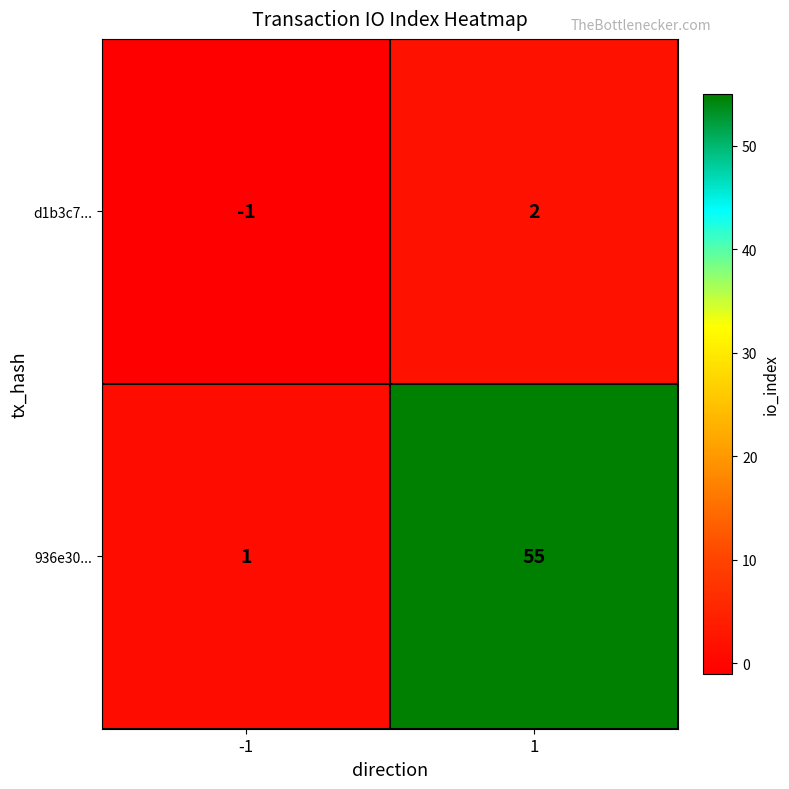

List the series in order of their peak value, highest first.

936e30..., d1b3c7...